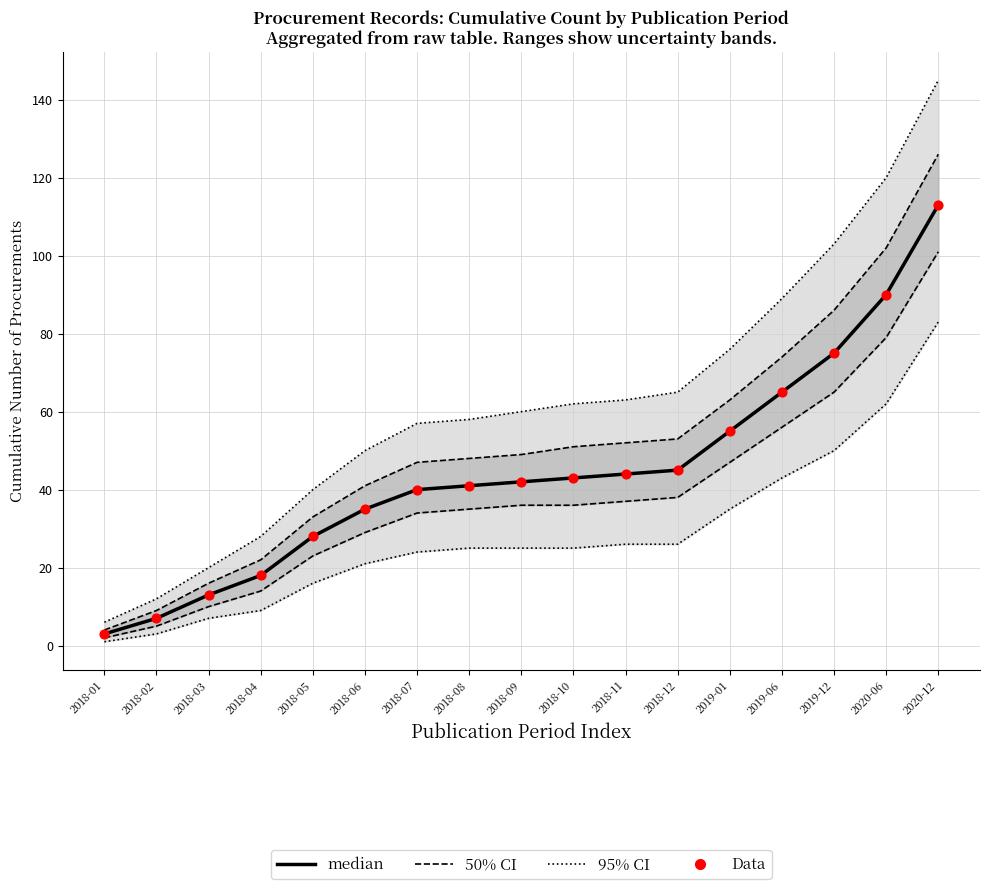

Is the value of Data at 2018-02 greater than the value of median at 2019-06?

No